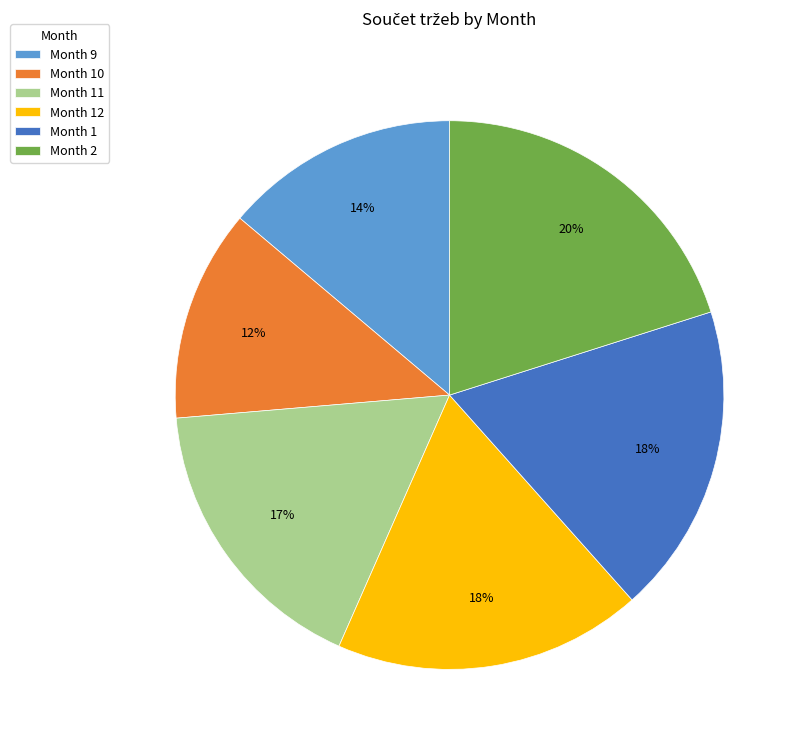

Combined, do Month 1 and Month 9 account for over 50%?

No